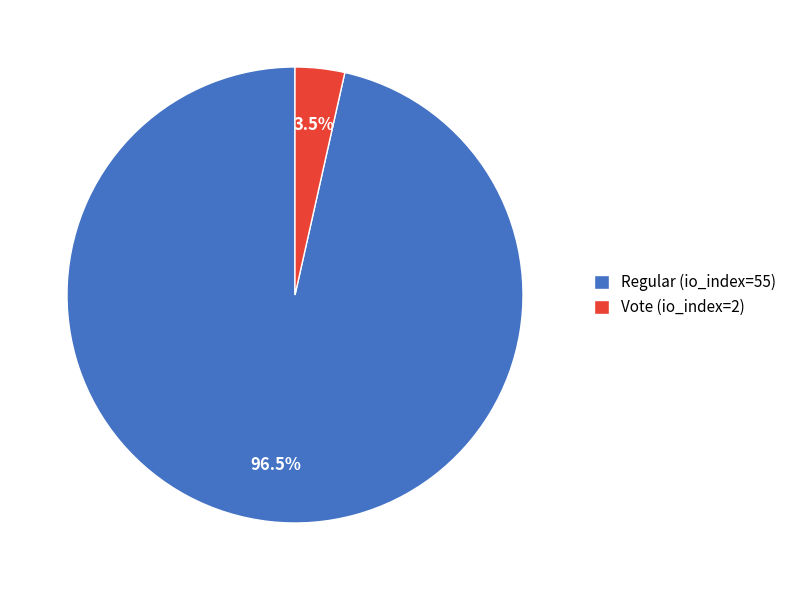

How many slices are in this pie chart?

2